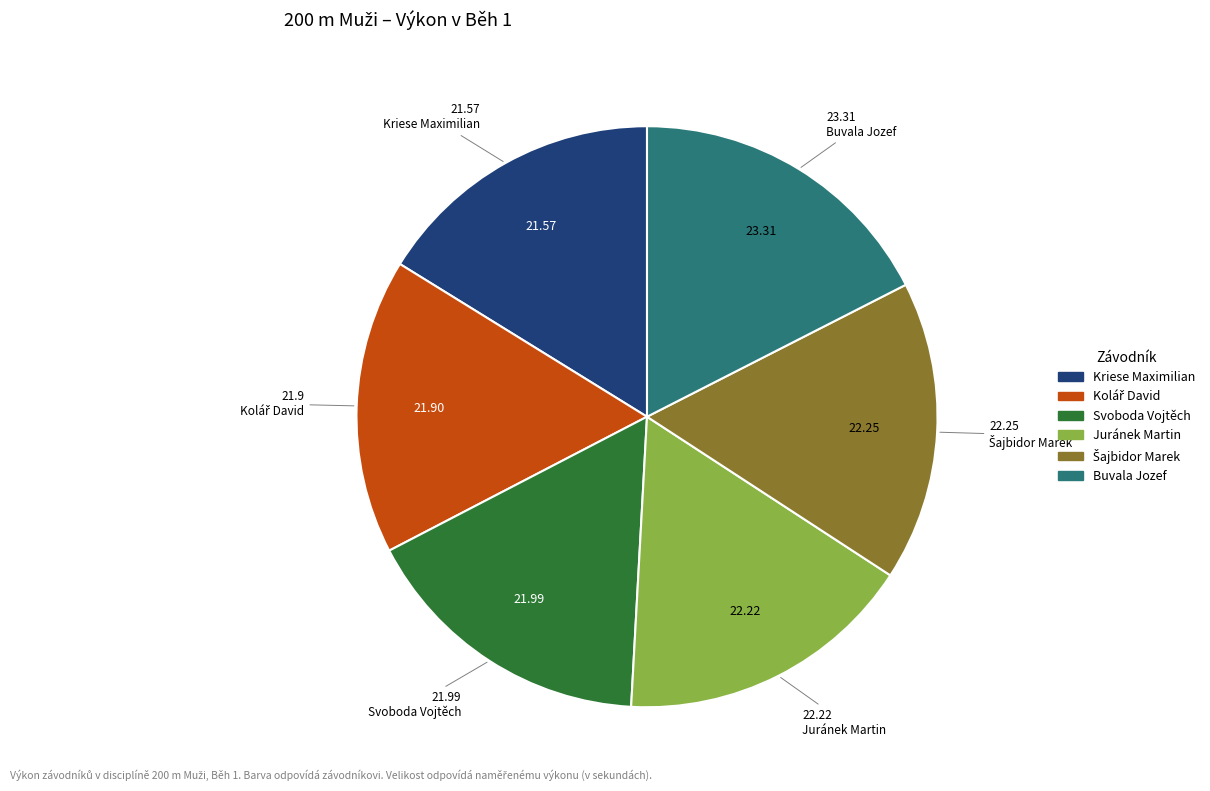

What is the ratio of the value at Juránek Martin to the value at Buvala Jozef?

1.0